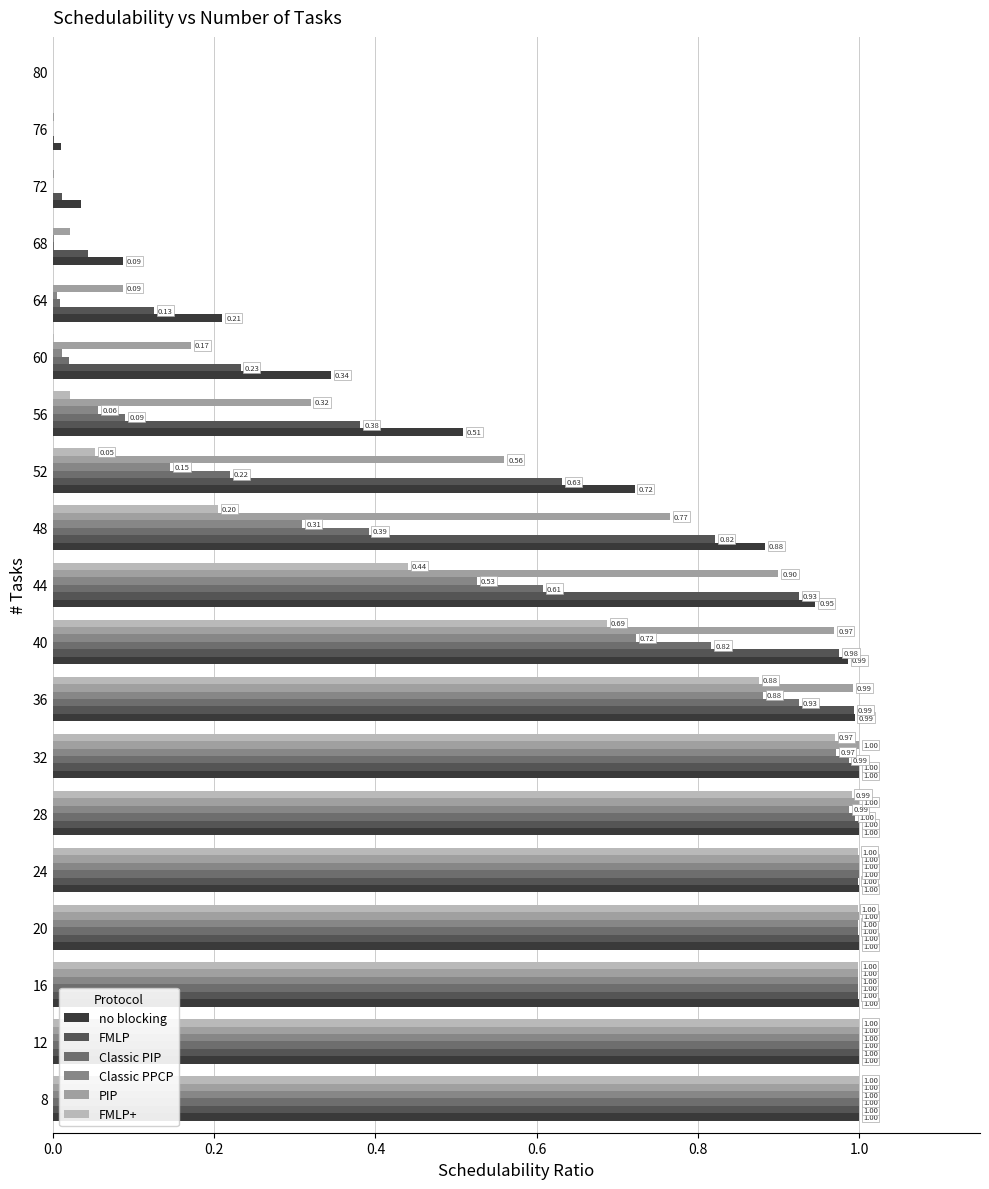

What is the sum of all PIP values?

11.8